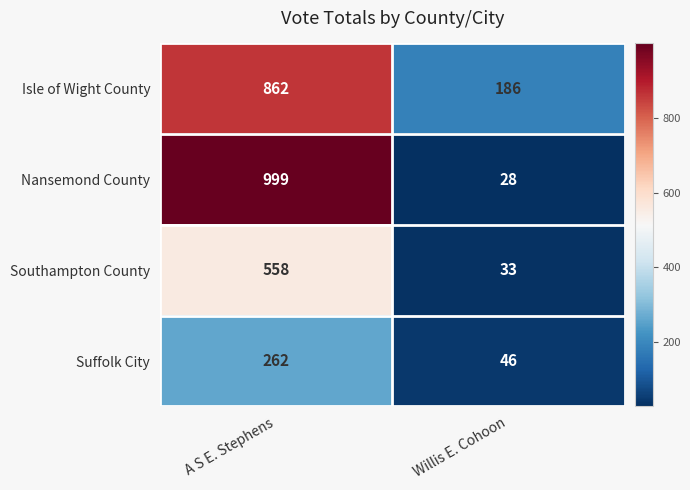

What is the average value of the Nansemond County series?

514